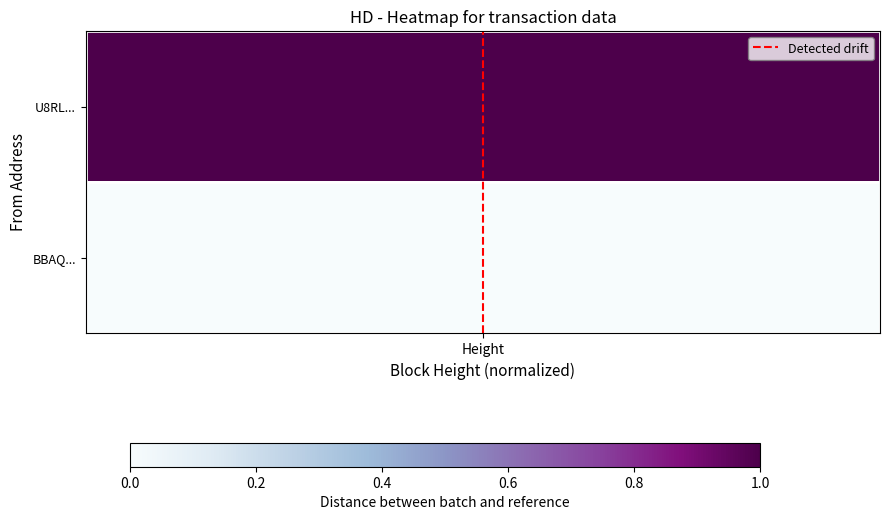

How many data points are less than 1?

1